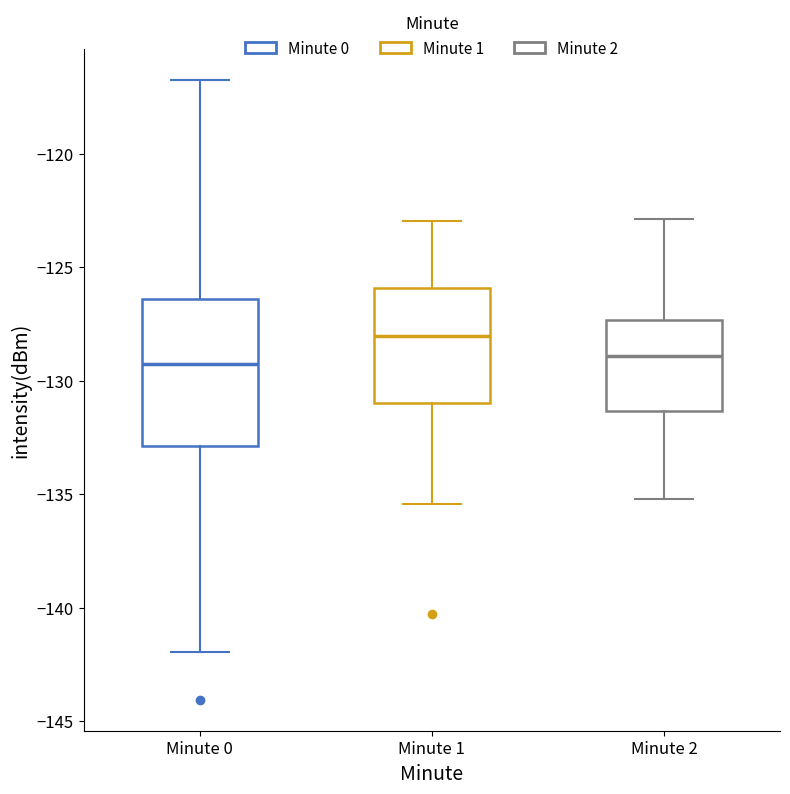

Reading left to right, read every box against the y-axis: the position of its median line, the range the box covers, and the ends of its whiskers. The values are not printed on the chart, so give them approximately, as read against the axis.

Minute 0: median -129.5, box -133.0 to -126.5, whiskers -142.0 to -117.0
Minute 1: median -128.0, box -131.0 to -126.0, whiskers -135.5 to -123.0
Minute 2: median -129.0, box -131.5 to -127.5, whiskers -135.0 to -123.0